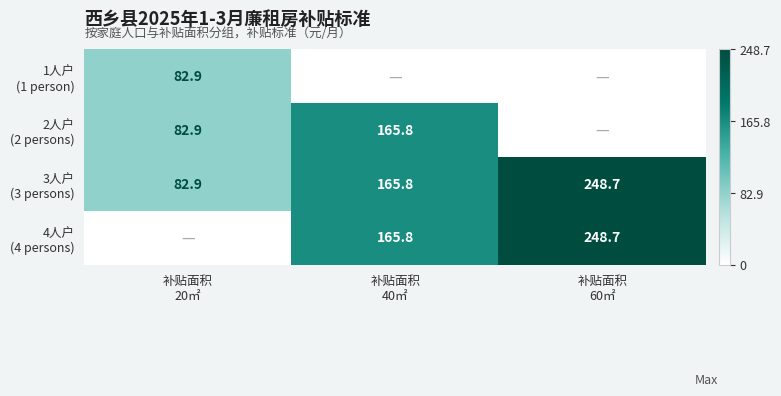

How many distinct data groups are displayed?

4